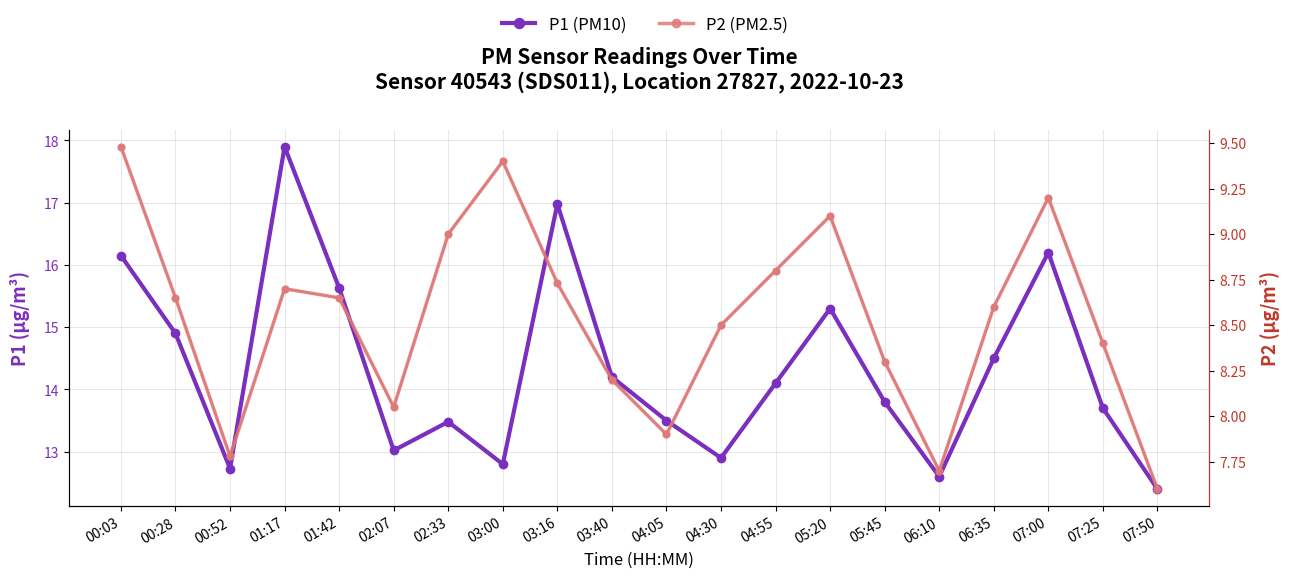

What is the value of the P1 (PM10) point at the 8th from the left?

12.8